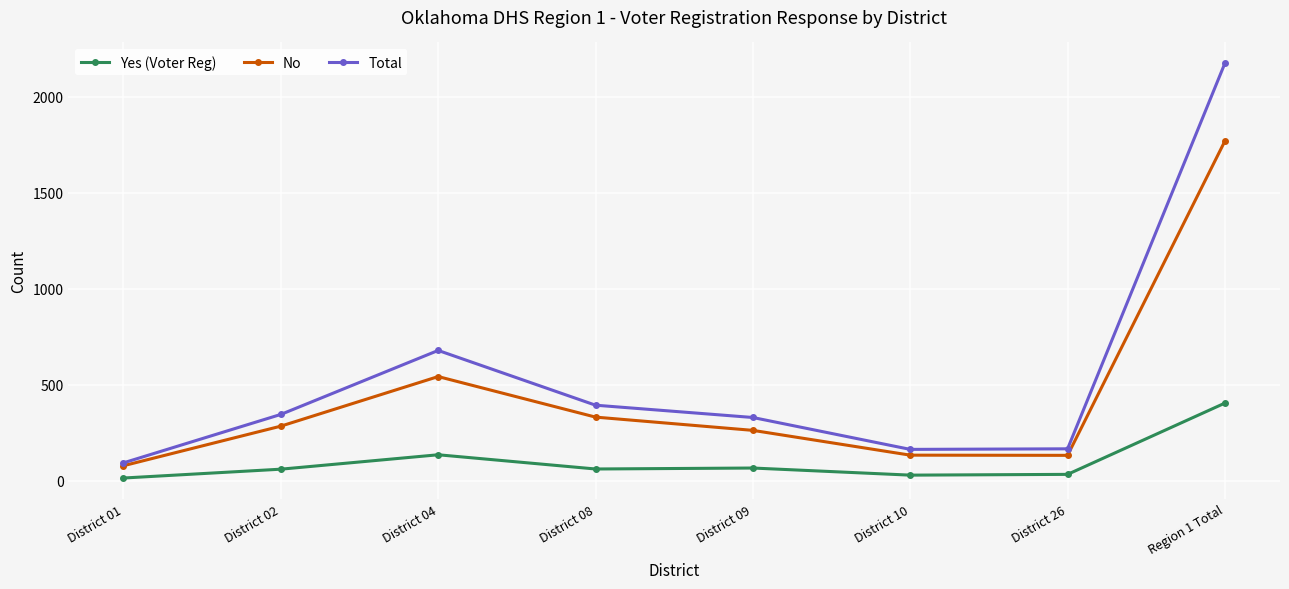

At how many categories does at least one series exceed 821?

1